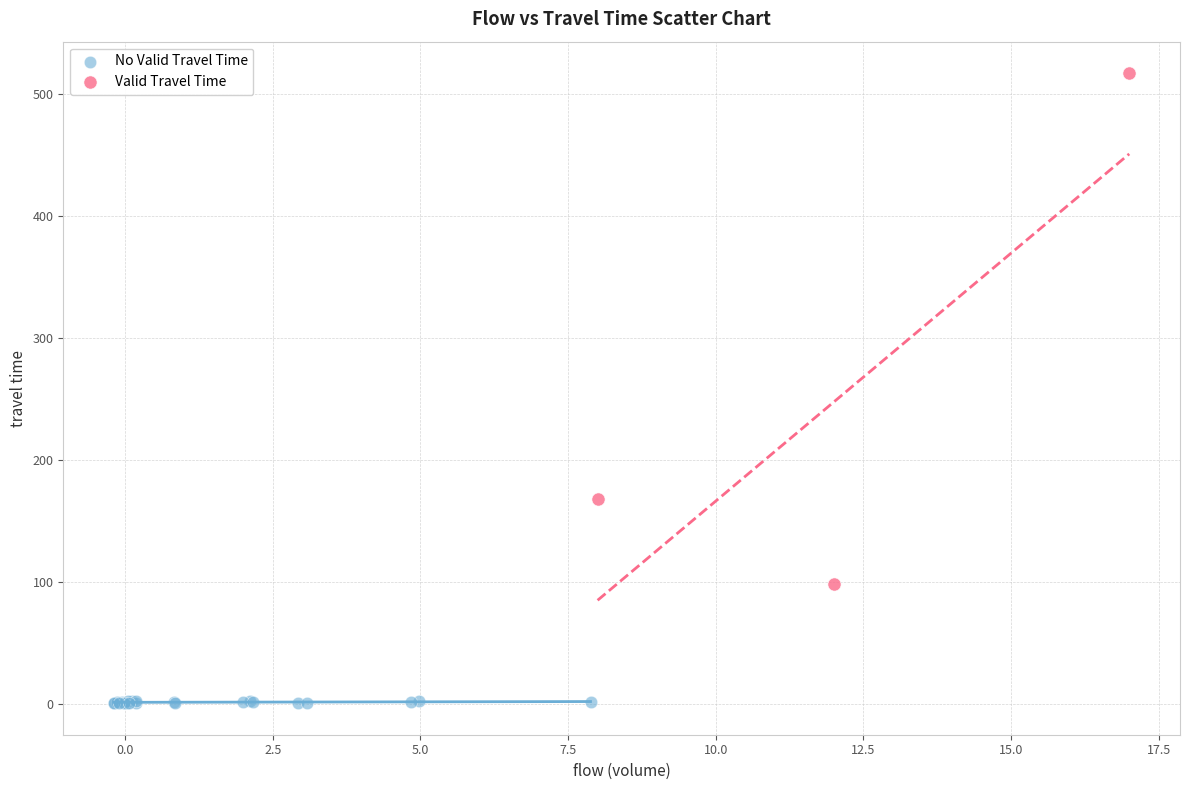

Which series reaches the maximum Y coordinate?

Valid Travel Time